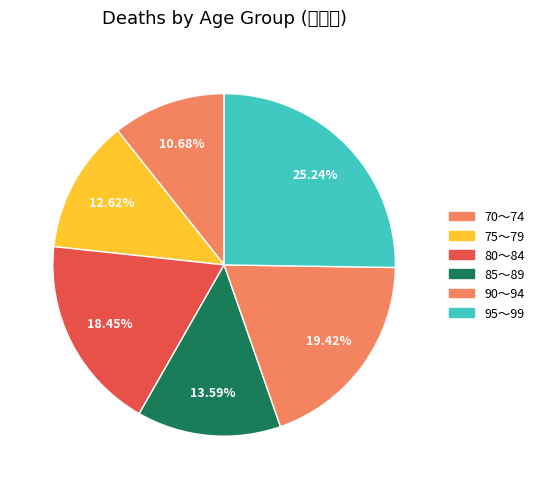

What percentage do 75～79 and 70～74 together represent?

23.3%